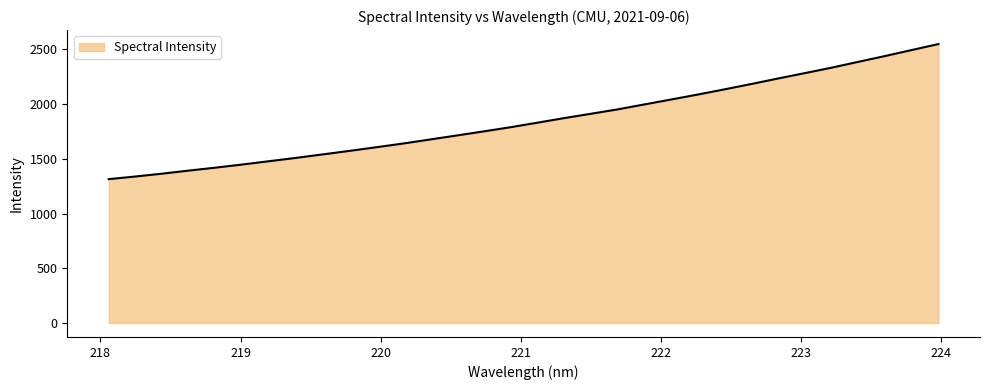

What is the greatest value displayed?

2547.8